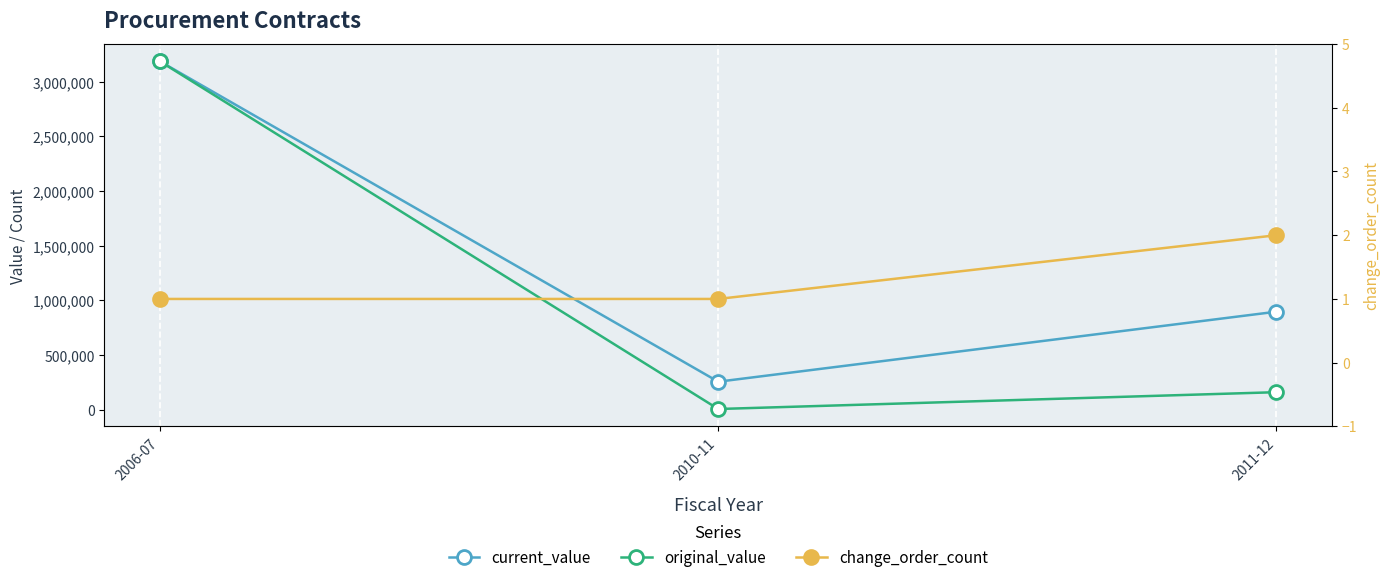

The value of change_order_count at 2006-07 is 1.0. True or false?

True